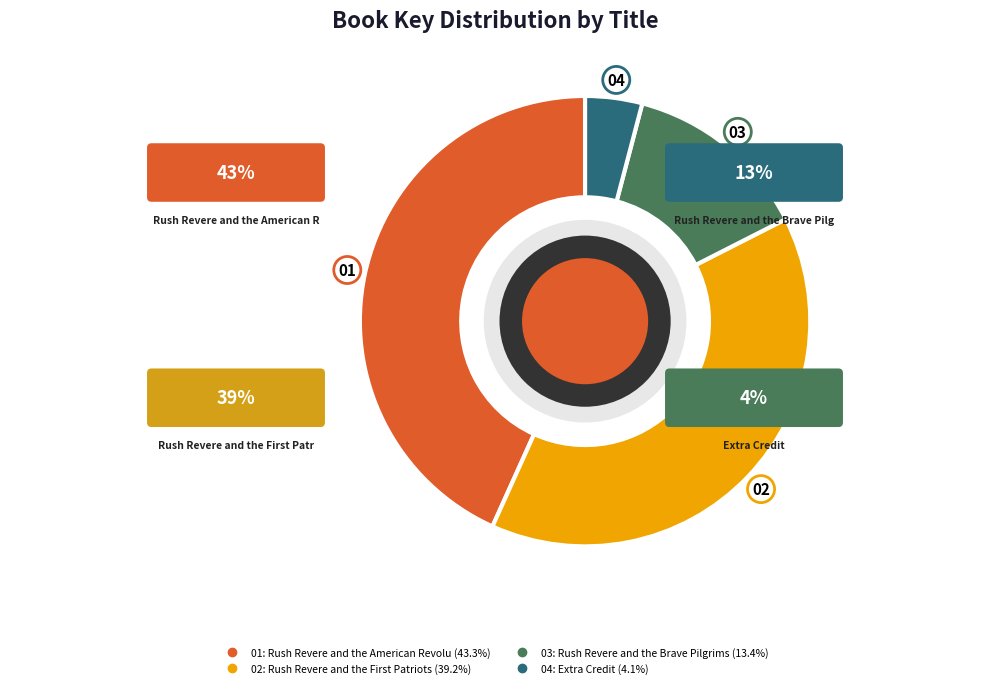

To the nearest percent, what is the average slice percentage?

25%